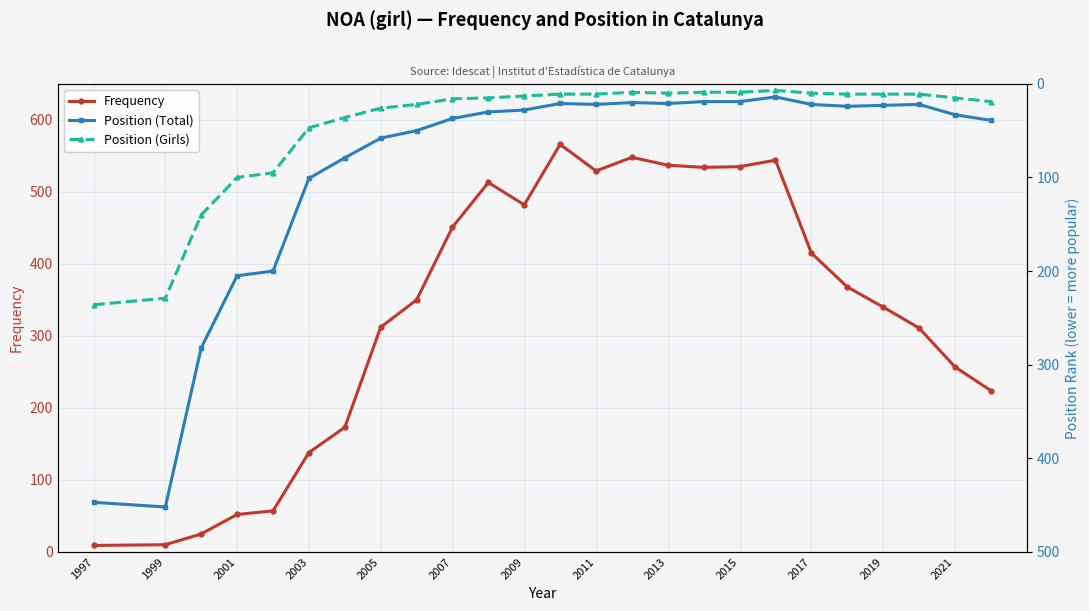

True or false: Frequency has a value of 243 at 2013.

False